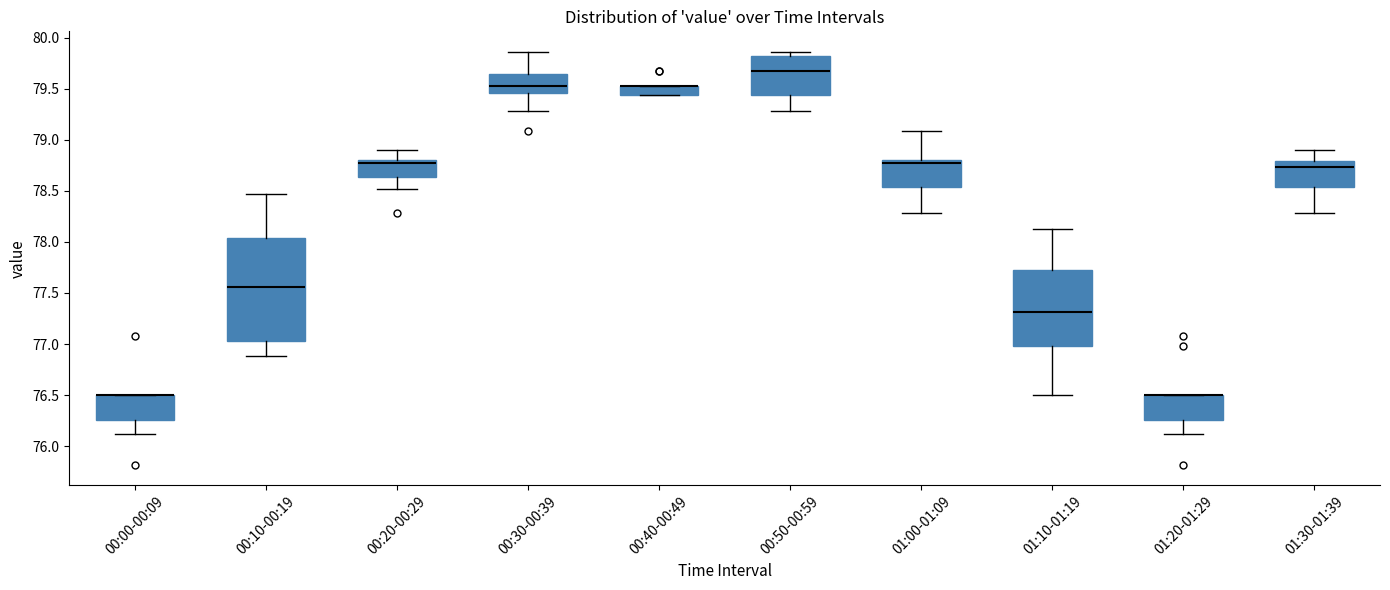

Reading left to right, read every box against the y-axis: the position of its median line, the range the box covers, and the ends of its whiskers. The values are not printed on the chart, so give them approximately, as read against the axis.

00:00-00:09: median 76.50 (drawn on the box's upper edge), box 76.25 to 76.50, whiskers 76.10 to 76.50
00:10-00:19: median 77.55, box 77.05 to 78.05, whiskers 76.90 to 78.45
00:20-00:29: median 78.75, box 78.65 to 78.80, whiskers 78.50 to 78.90
00:30-00:39: median 79.55, box 79.45 to 79.65, whiskers 79.30 to 79.85
00:40-00:49: median 79.55 (drawn on the box's upper edge), box 79.45 to 79.55, whiskers 79.45 to 79.55
00:50-00:59: median 79.65, box 79.45 to 79.80, whiskers 79.30 to 79.85
01:00-01:09: median 78.75, box 78.55 to 78.80, whiskers 78.30 to 79.10
01:10-01:19: median 77.30, box 77.00 to 77.75, whiskers 76.50 to 78.15
01:20-01:29: median 76.50 (drawn on the box's upper edge), box 76.25 to 76.50, whiskers 76.10 to 76.50
01:30-01:39: median 78.75, box 78.55 to 78.80, whiskers 78.30 to 78.90